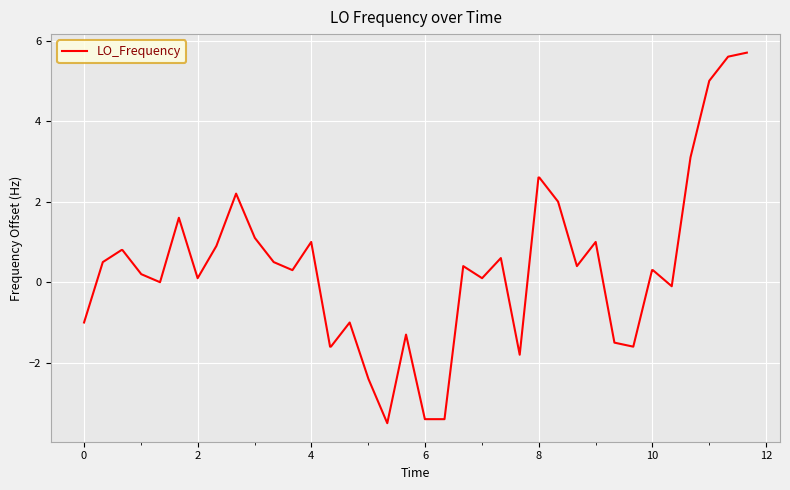

What is the smallest value displayed?

-3.5